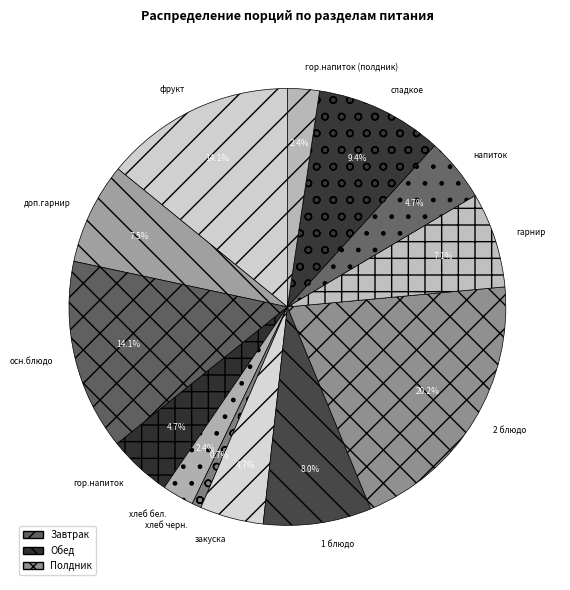

Does напиток represent more than half of the total?

No